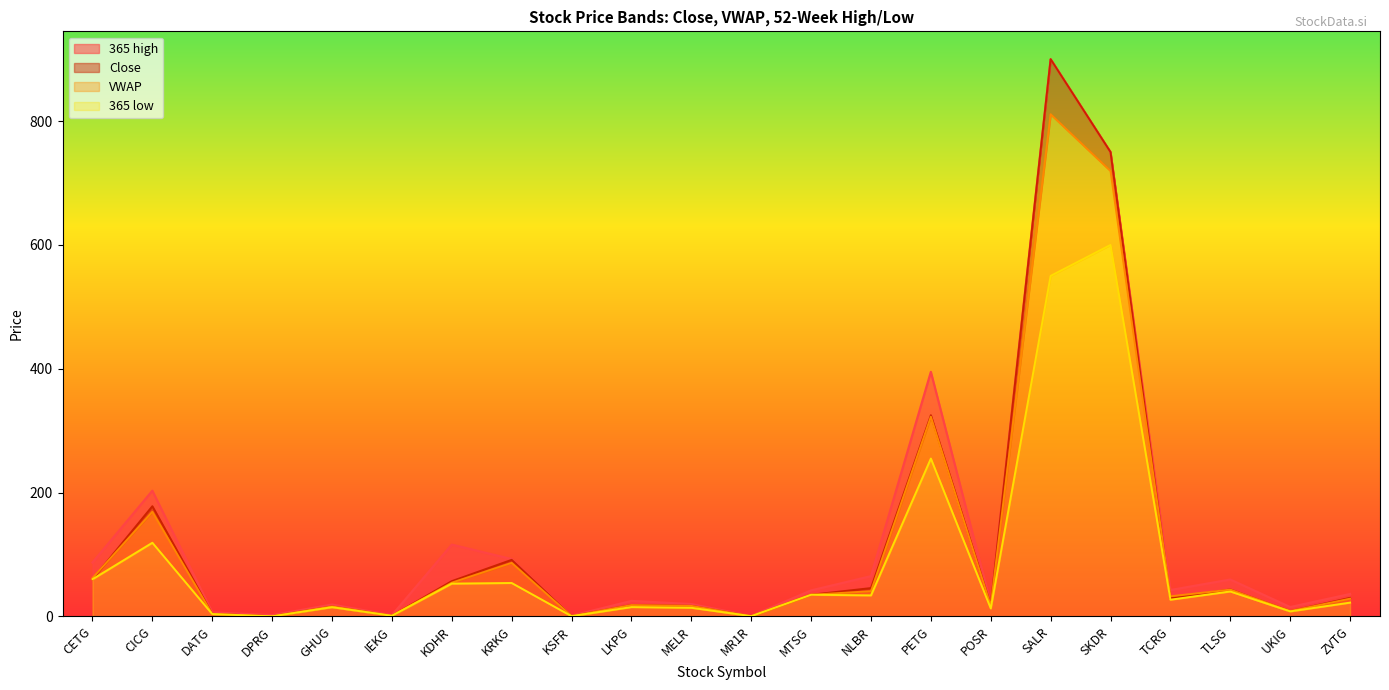

What is the difference between the maximum and minimum values in the VWAP series?

810.8